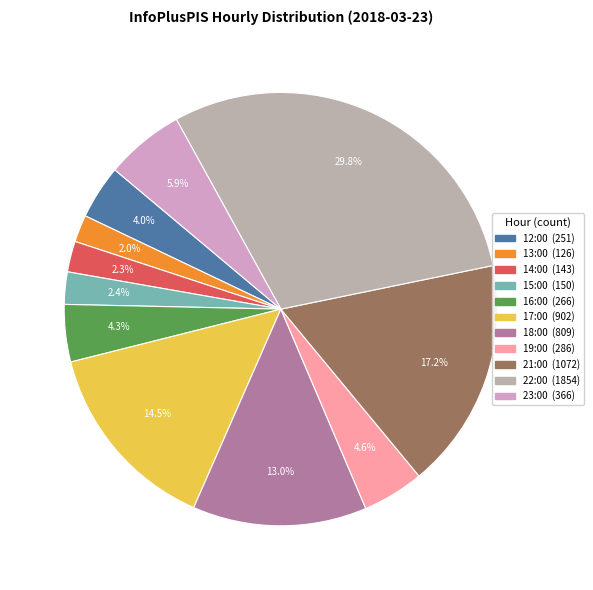

To the nearest percent, what portion does 16:00 represent?

4%